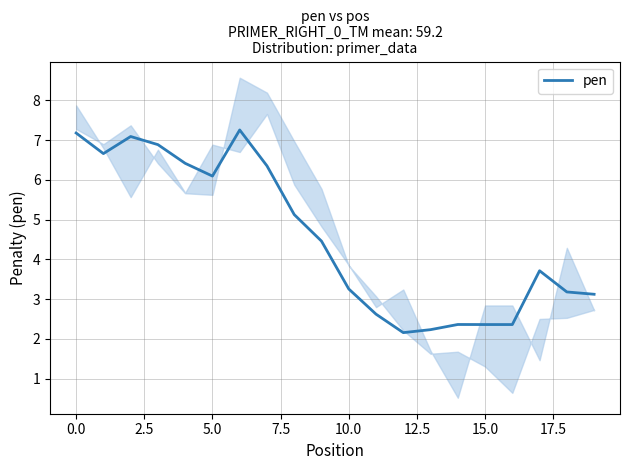

What is the maximum value for pen?

7.3